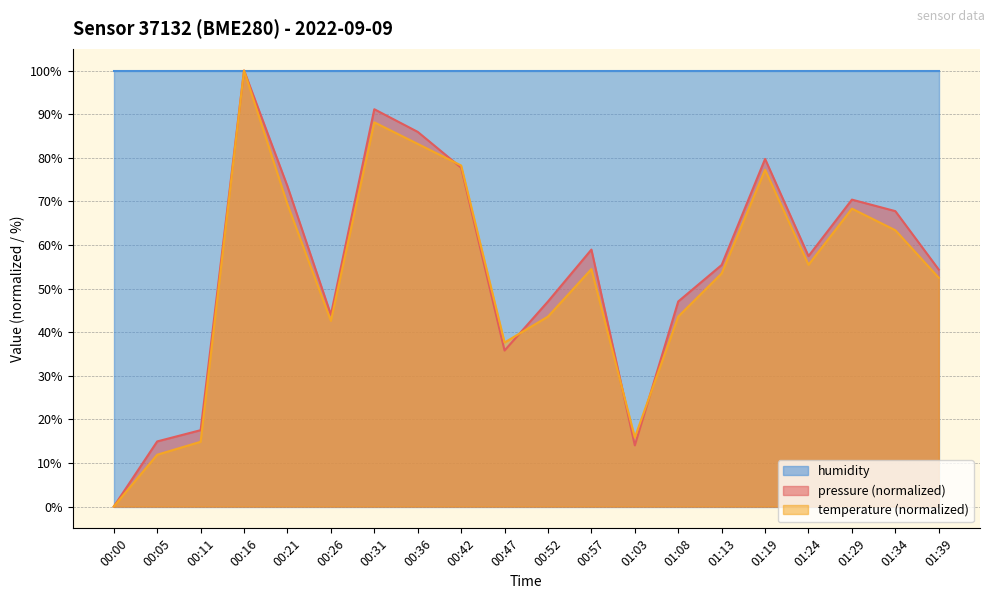

Which series changed the most between 00:42 and 01:03?

pressure (normalized)